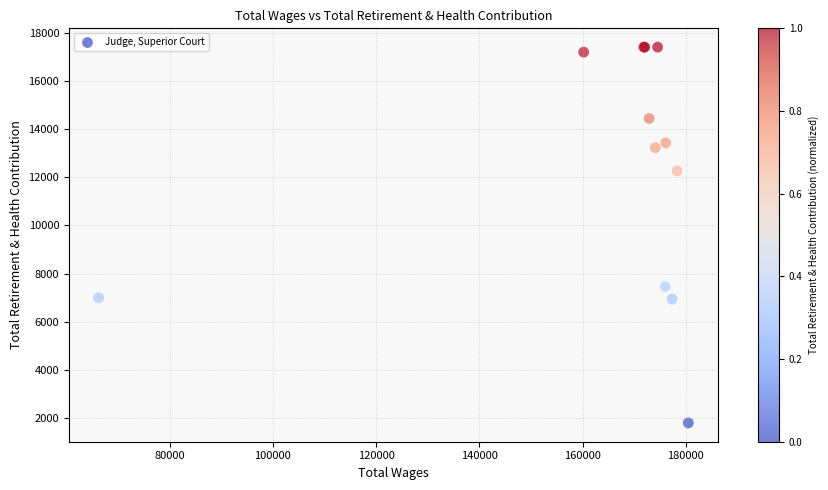

What Y value in the scatter plot is closest to 9600?

7458